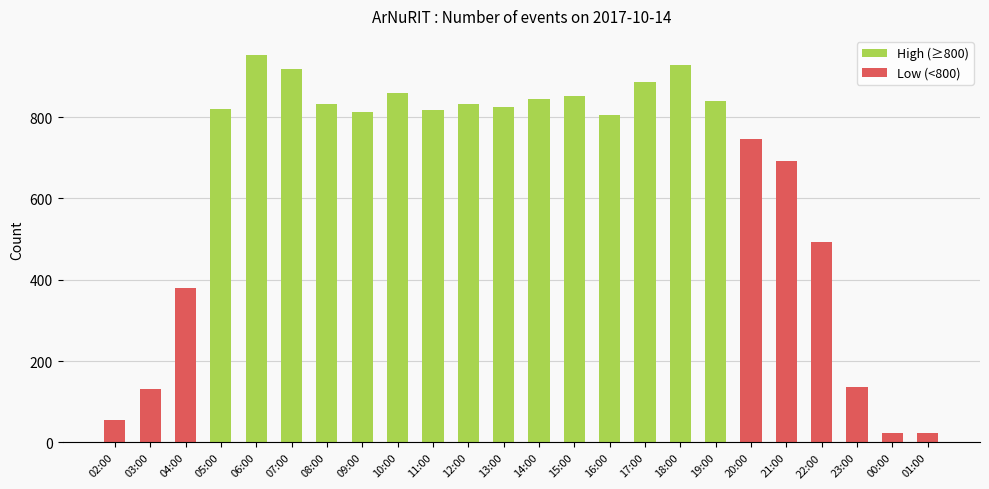

Approximately how many times larger is the value at 09:00 compared to 19:00?

1.0